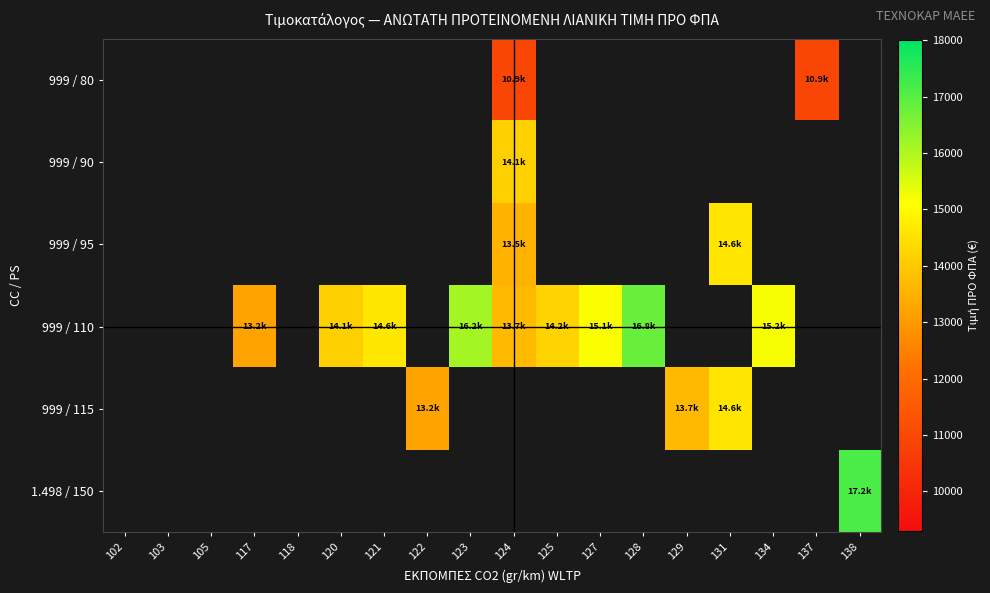

At 117, list the series in order from smallest to largest.

999 / 80, 999 / 90, 999 / 95, 999 / 115, 1.498 / 150, 999 / 110